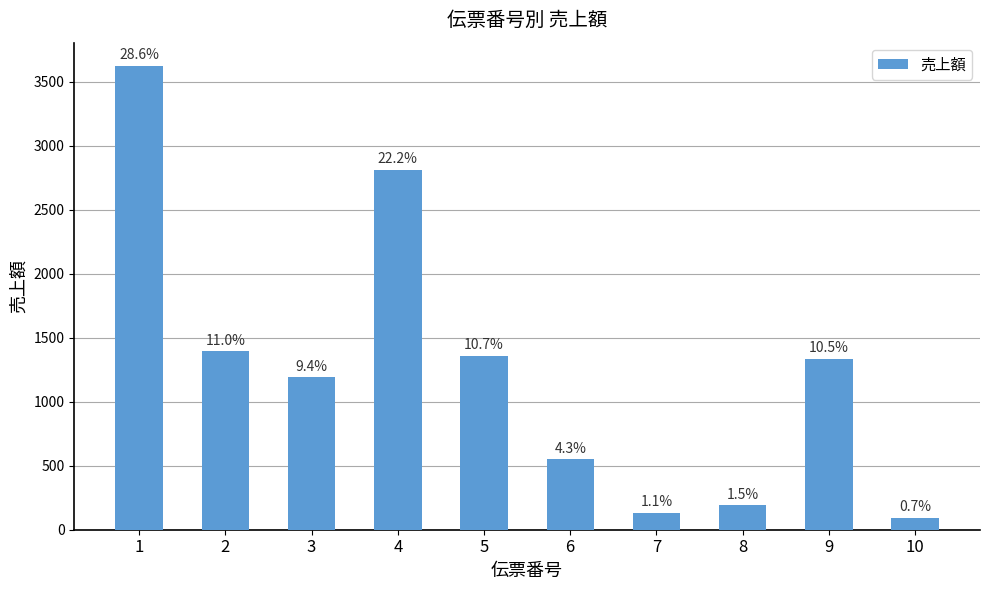

Which category has the highest value across all series?

1